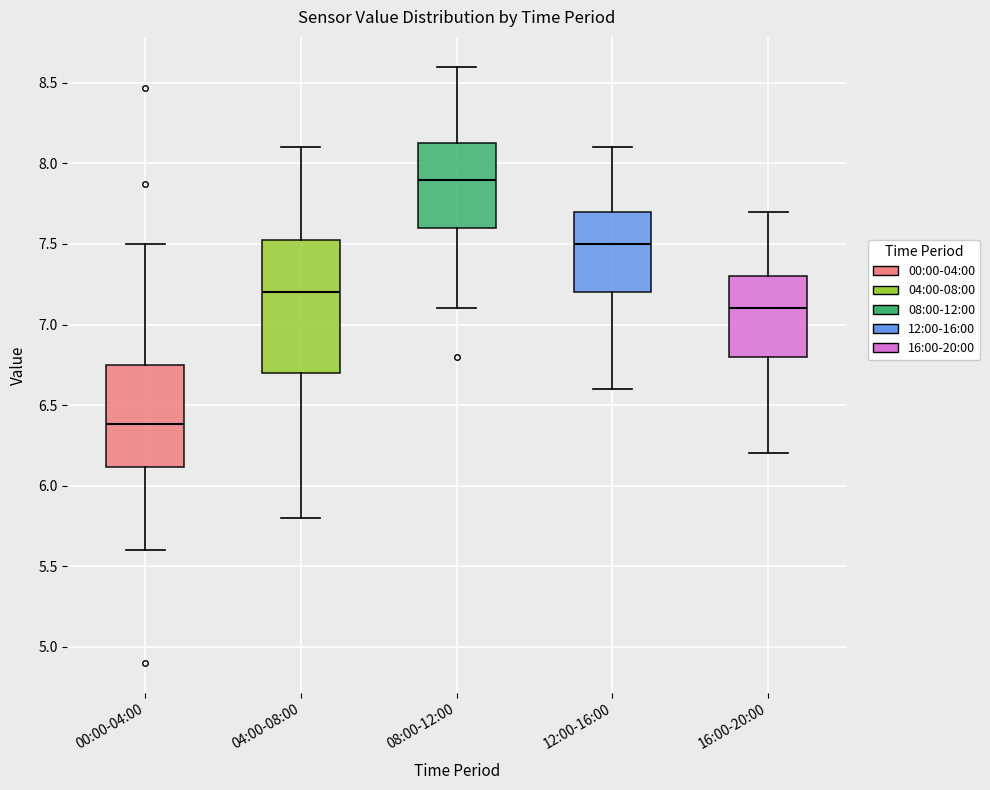

Which box has the highest median line?

08:00-12:00